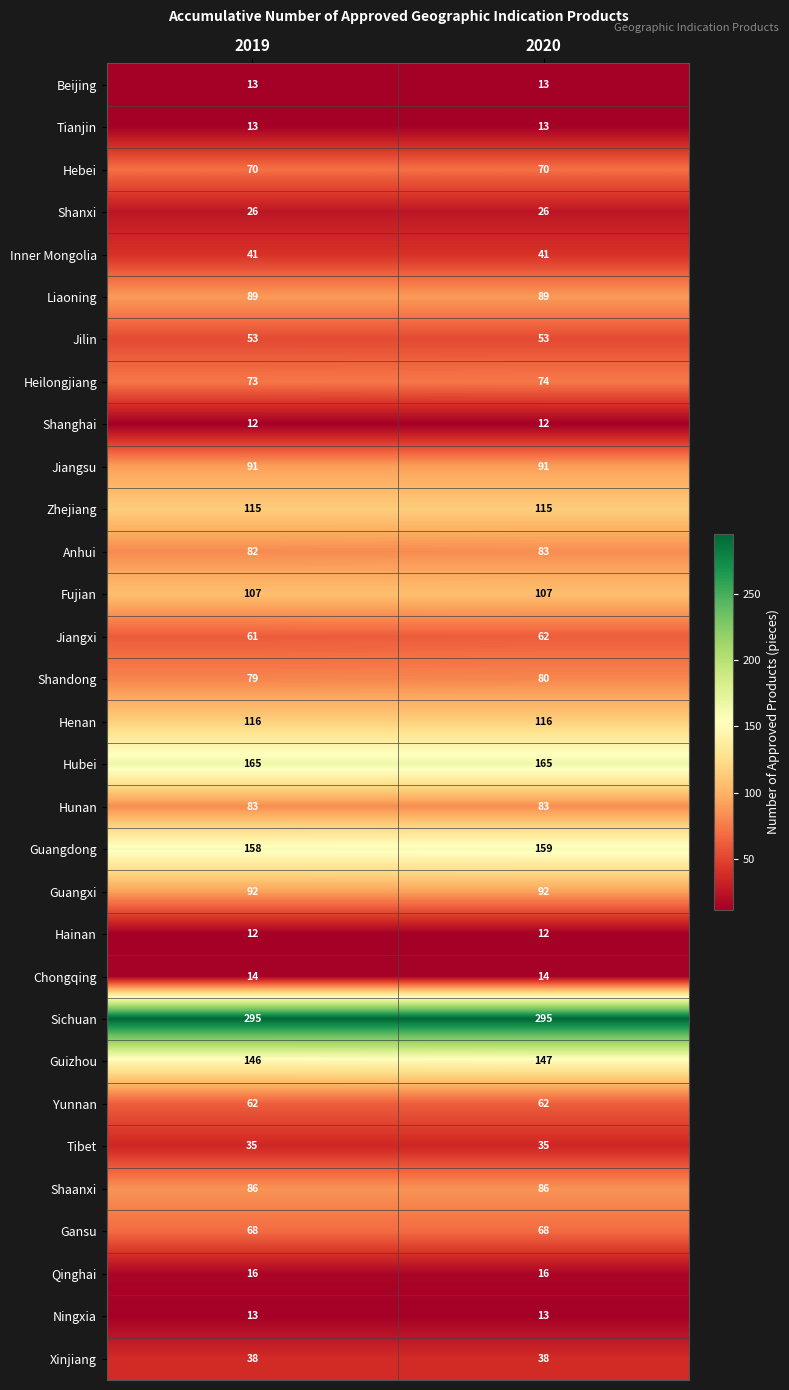

What is the smallest value displayed?

12